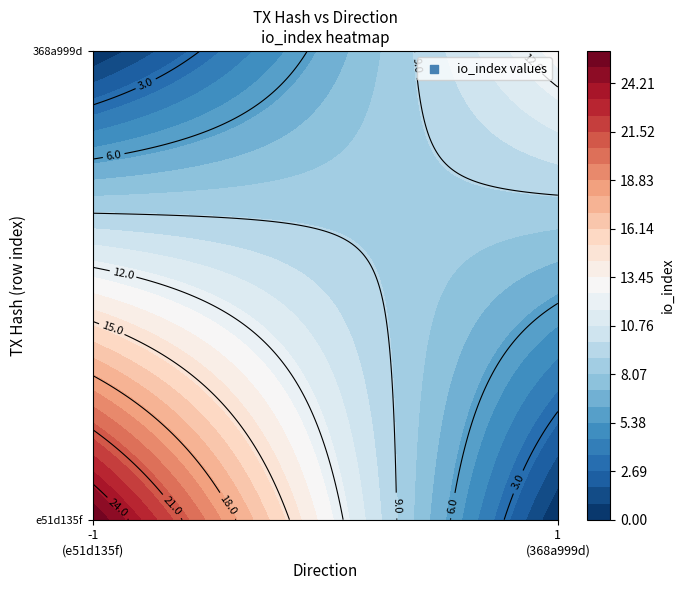

What is the sum of all e51d135f values?

25